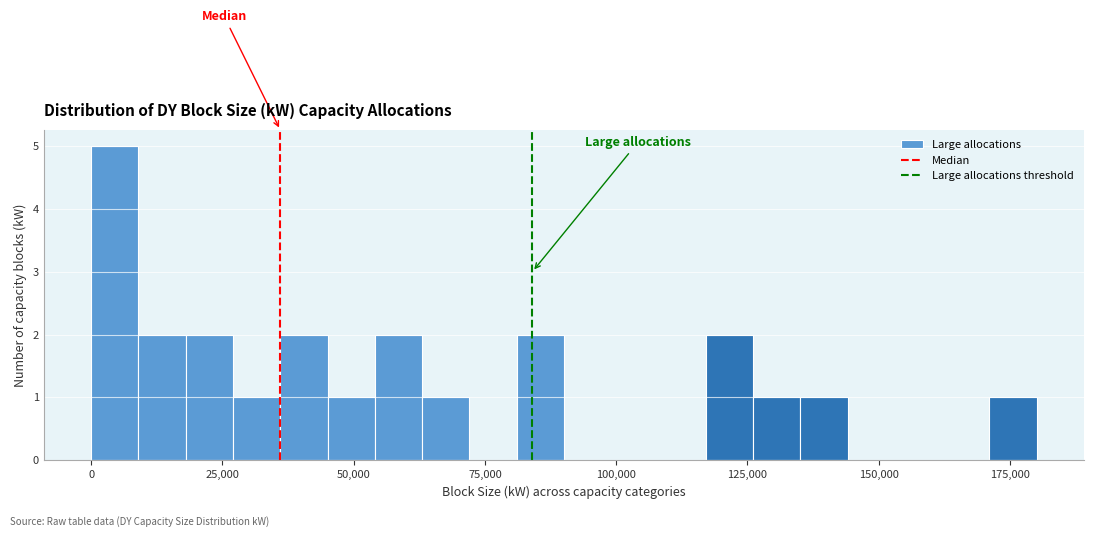

Read against the x-axis, roughly where is the centre of the tallest bar?

5000